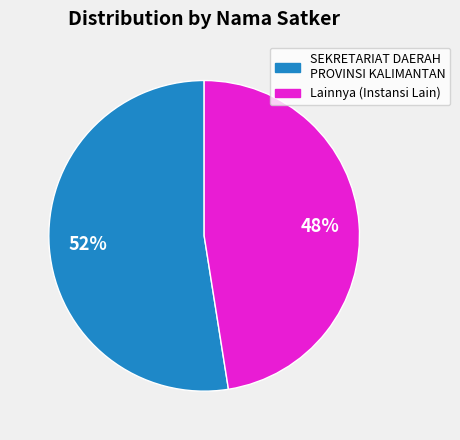

How many segments does this pie chart have?

2